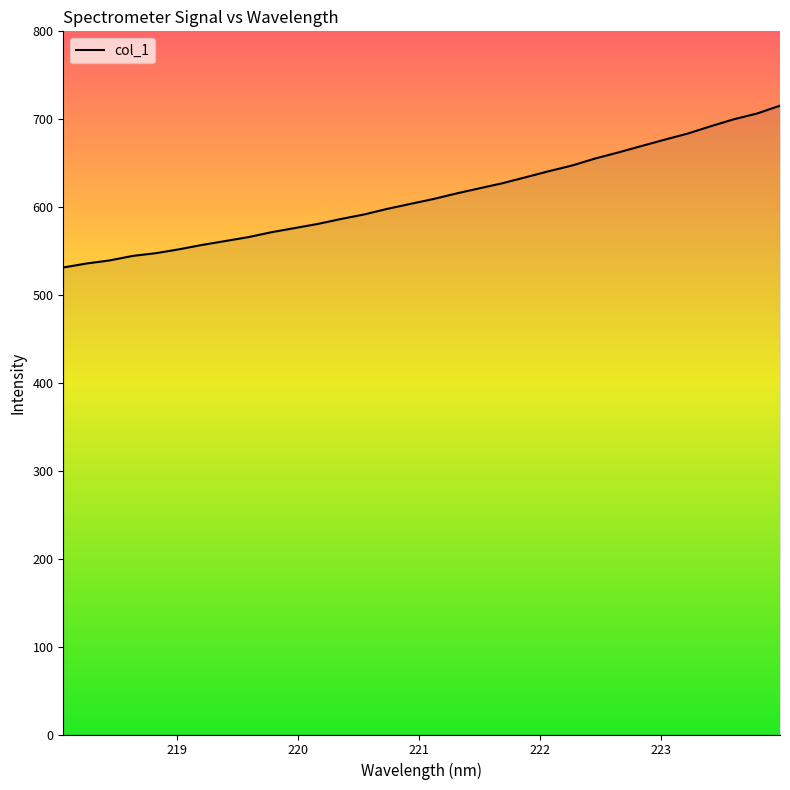

Count the number of categories in the chart.

32